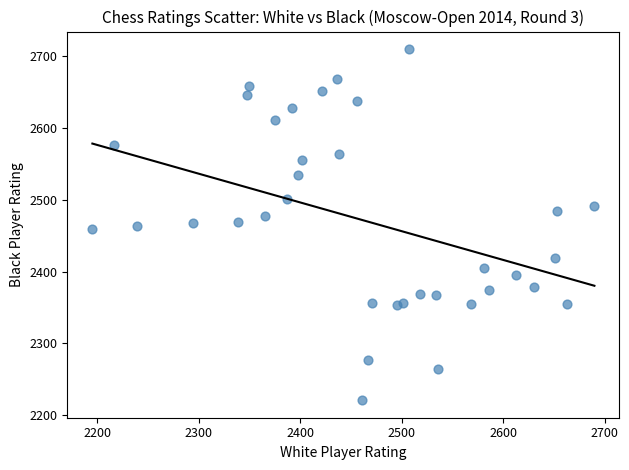

What is the range of X values (max minus min)?

495